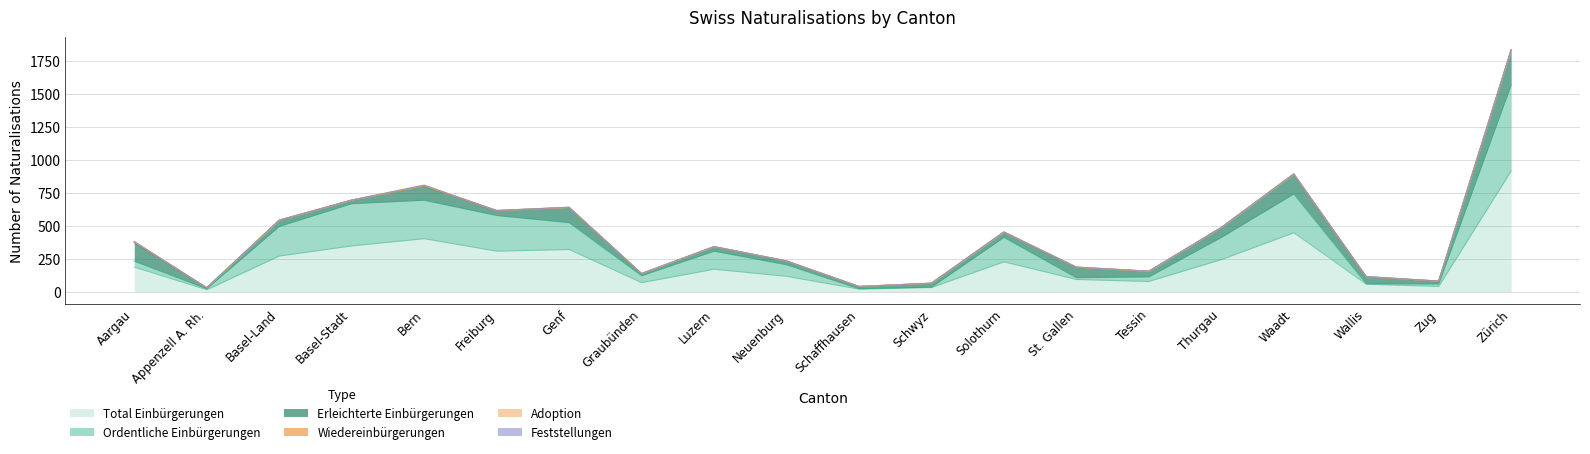

At which category is the sum across all series the highest?

Zürich